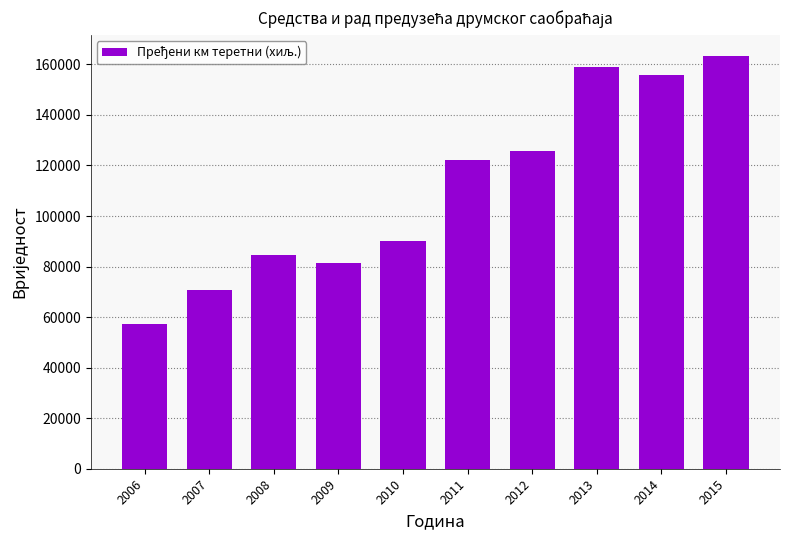

What is the difference between the maximum and second lowest values?

92924